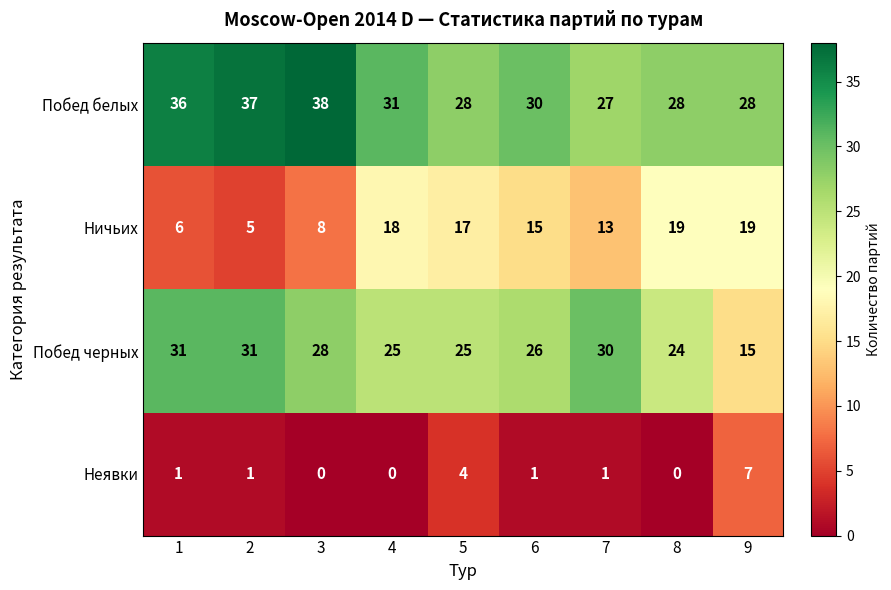

At 9, list the series in order from smallest to largest.

Неявки, Побед черных, Ничьих, Побед белых